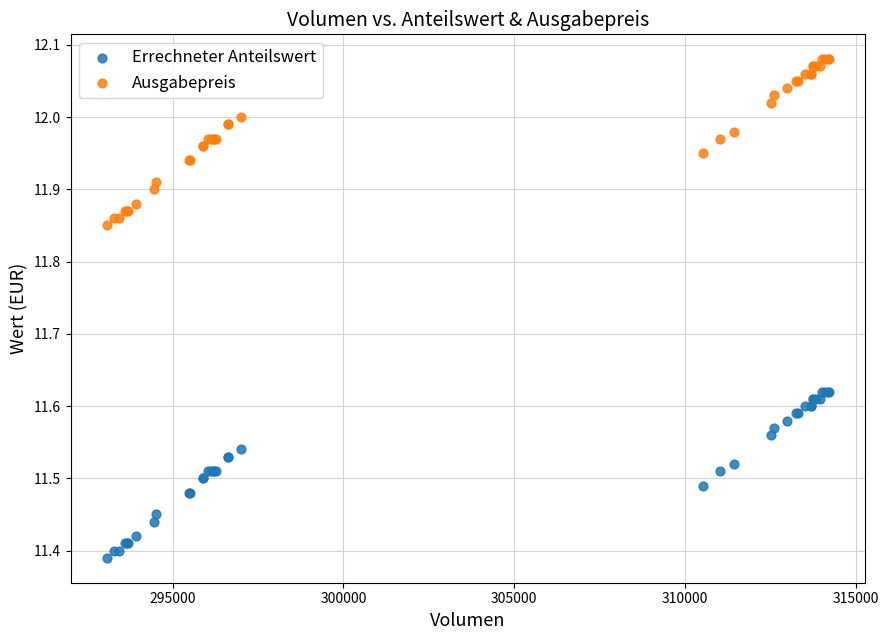

Which series contains the highest Y value?

Ausgabepreis